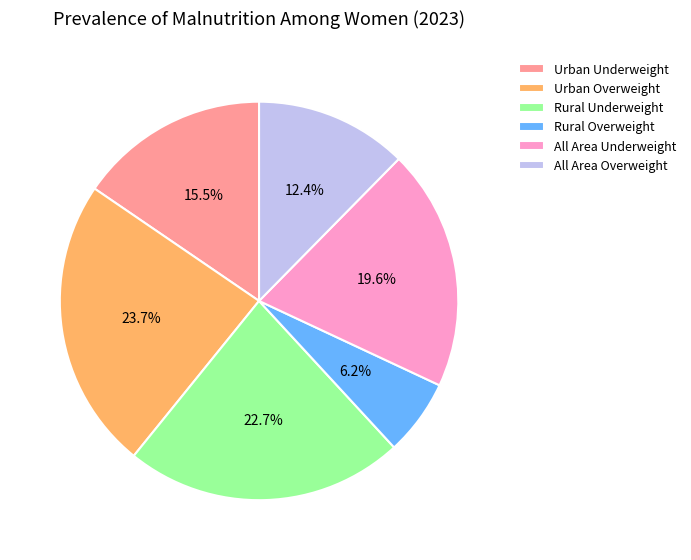

What is the smallest slice in the pie chart?

Rural Overweight